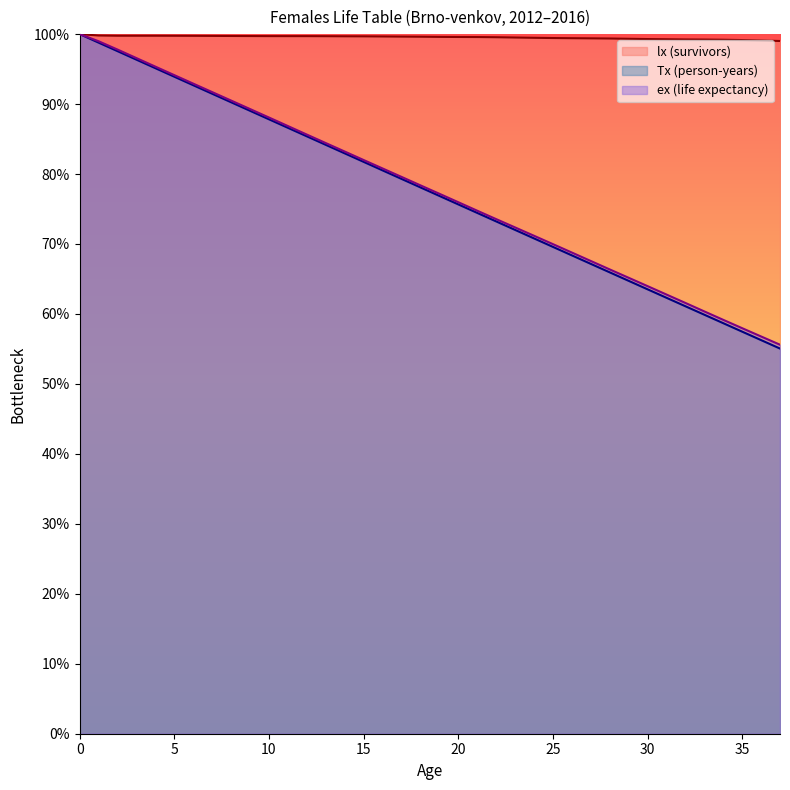

How many lines are shown in the chart?

3